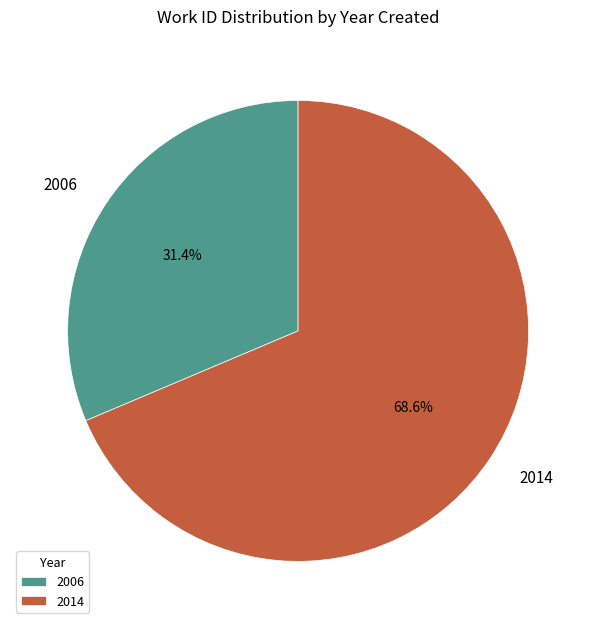

Rank the categories by value from lowest to highest.

2006, 2014